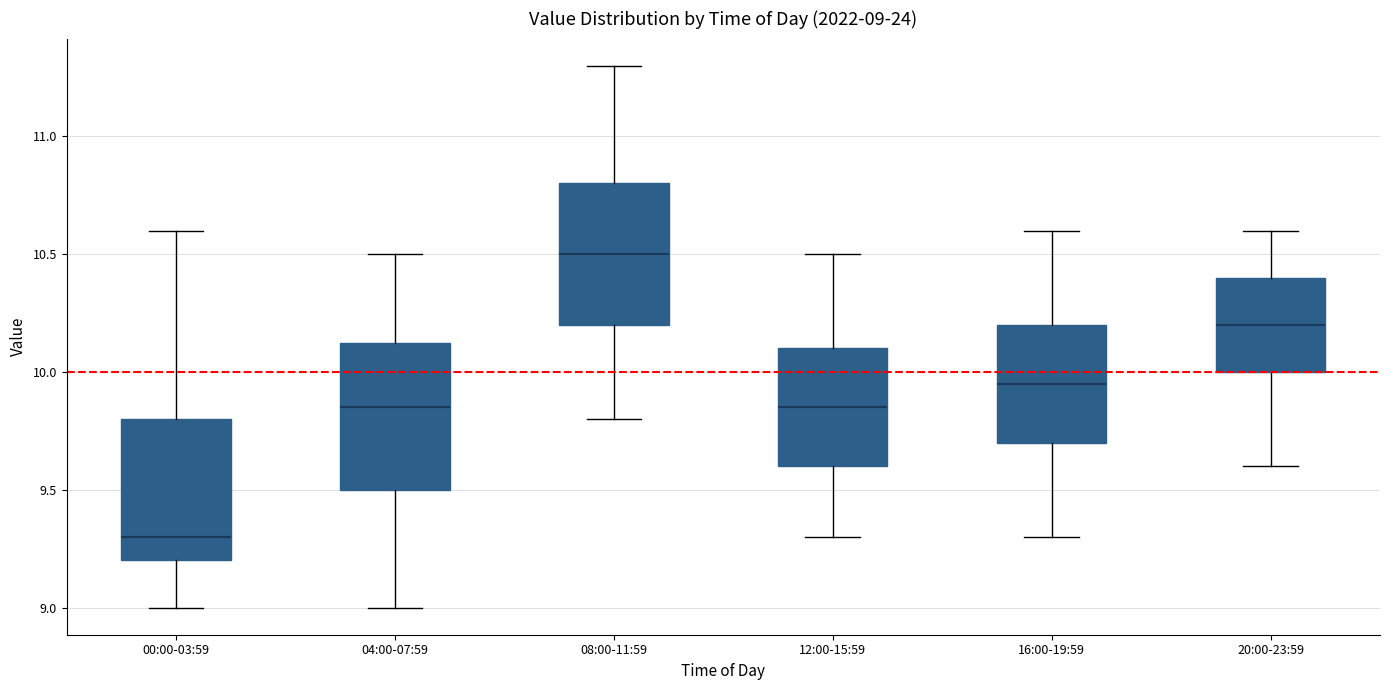

Which box has the highest median line?

08:00-11:59